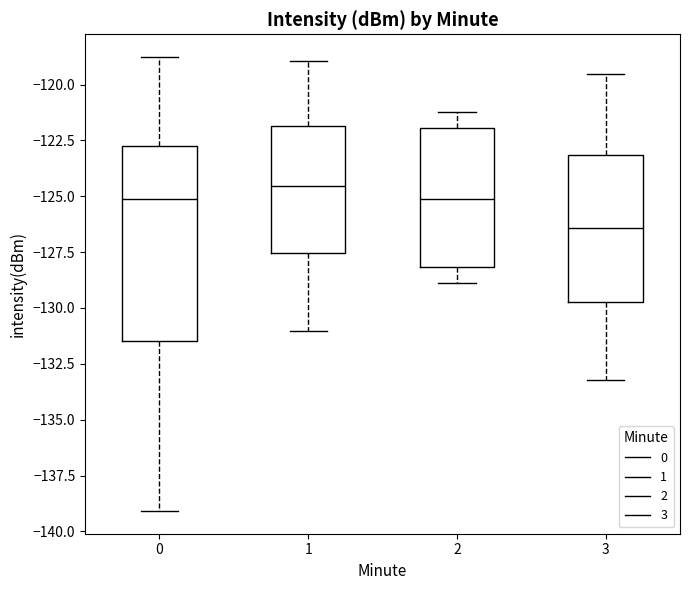

Which box has the highest median line?

1